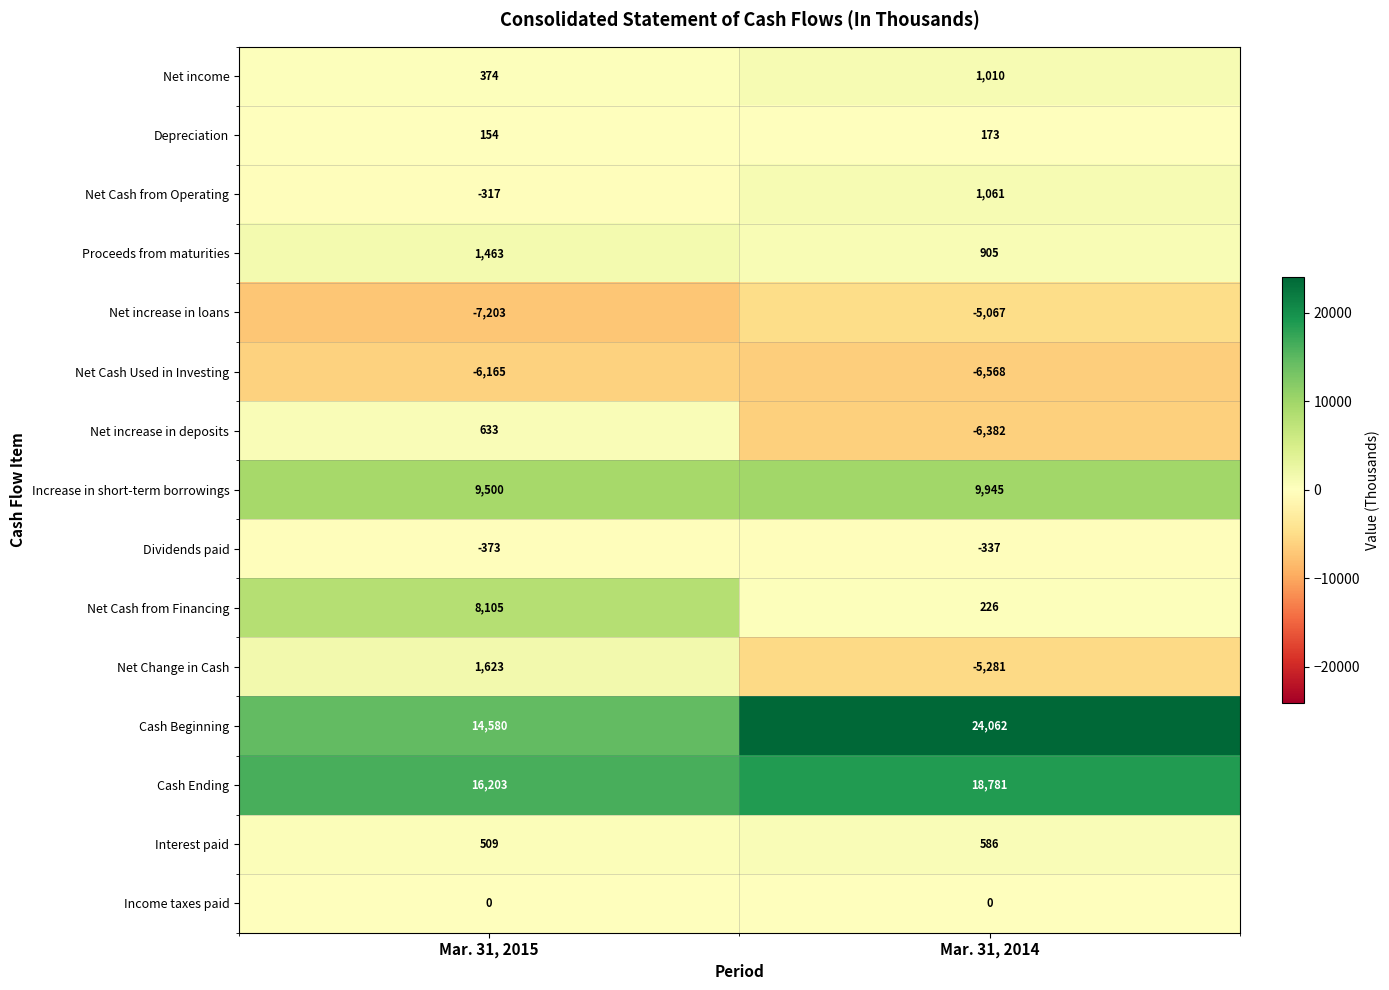

Rank the series at Mar. 31, 2015 from highest to lowest value.

Cash Ending, Cash Beginning, Increase in short-term borrowings, Net Cash from Financing, Net Change in Cash, Proceeds from maturities, Net increase in deposits, Interest paid, Net income, Depreciation, Income taxes paid, Net Cash from Operating, Dividends paid, Net Cash Used in Investing, Net increase in loans